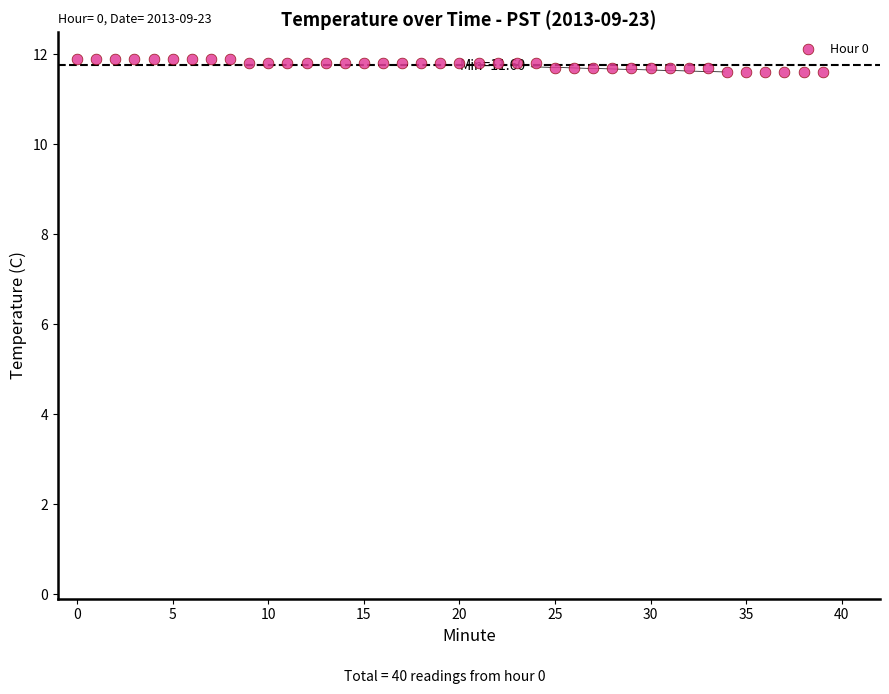

What is the range of Y values (max minus min)?

0.3